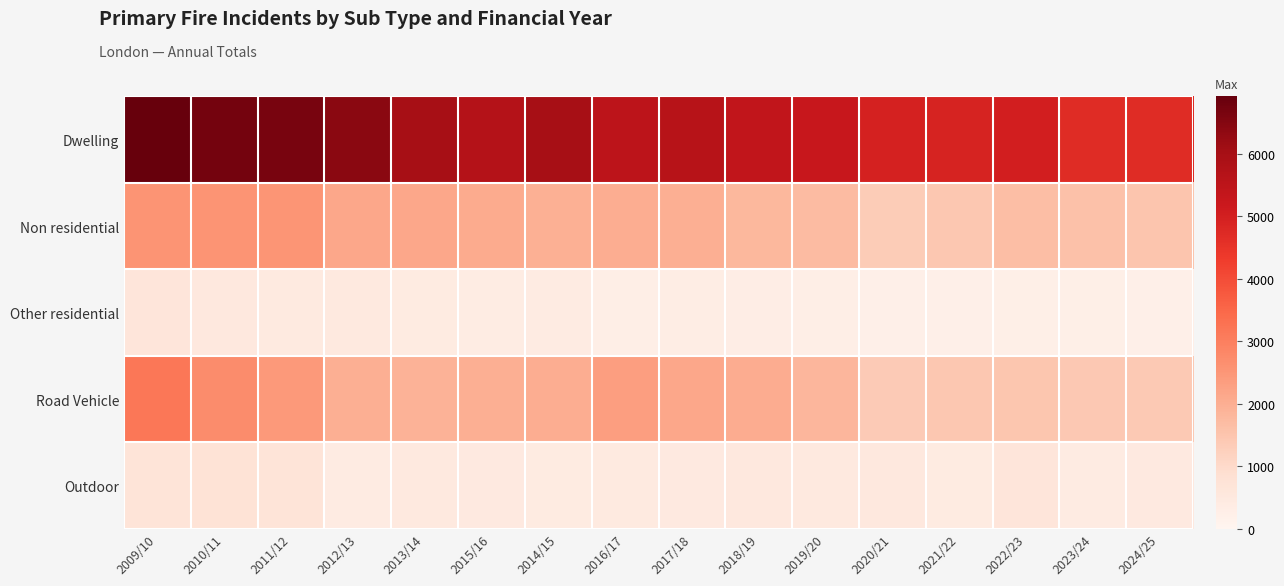

What is the difference between the highest and lowest values at 2024/25?

4475